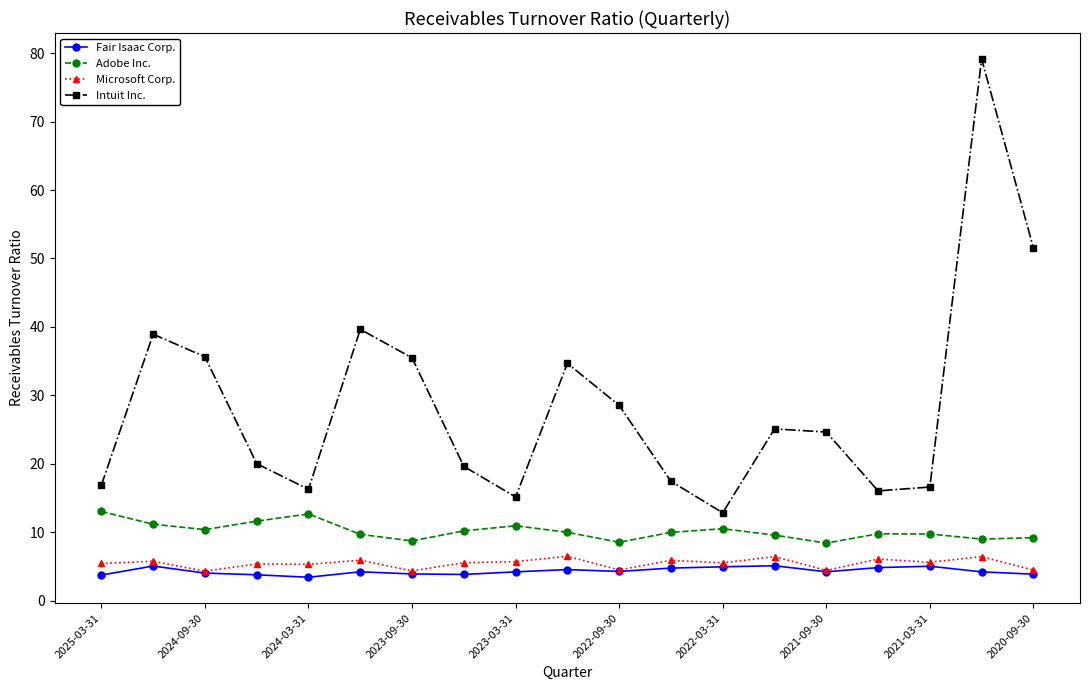

True or false: Fair Isaac Corp. has more than 1 points higher than both neighbors.

True